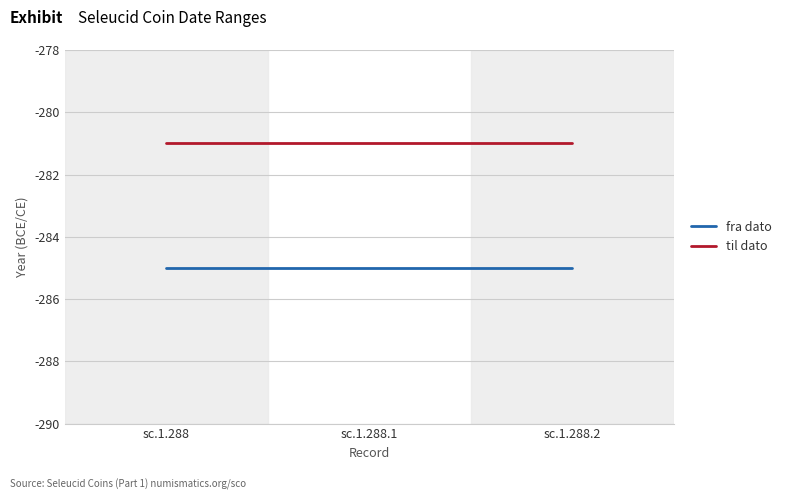

Reading left to right, list all the values displayed in this chart.

fra dato: -285	-285	-285
til dato: -281	-281	-281